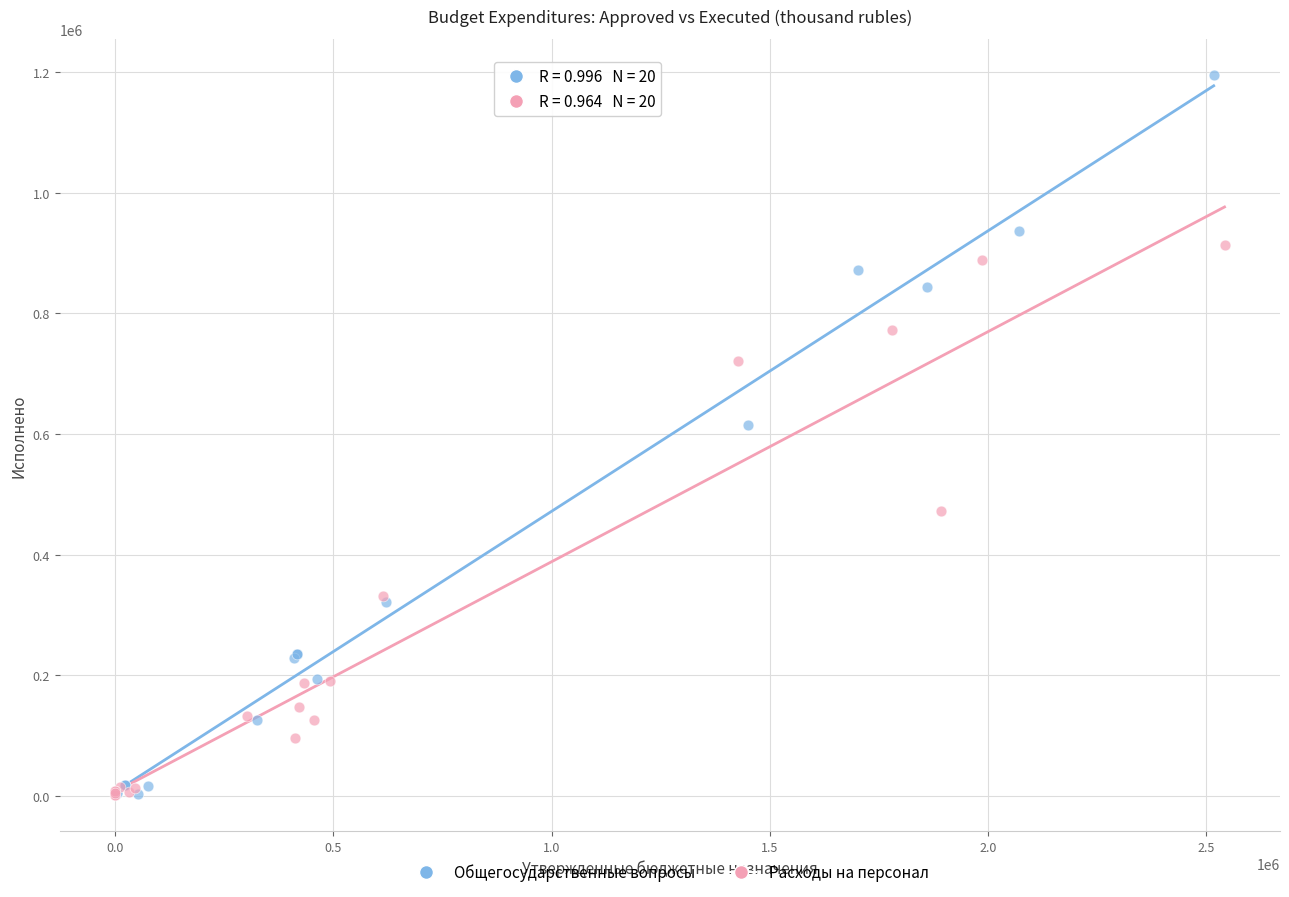

Which series has the largest Y range (max minus min)?

Общегосударственные вопросы